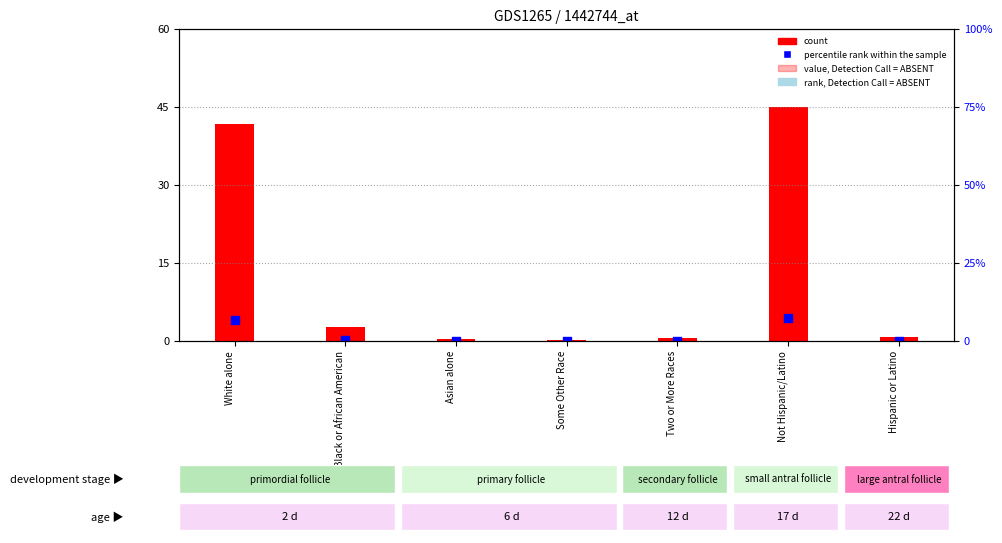

Which series contains the highest Y value?

count